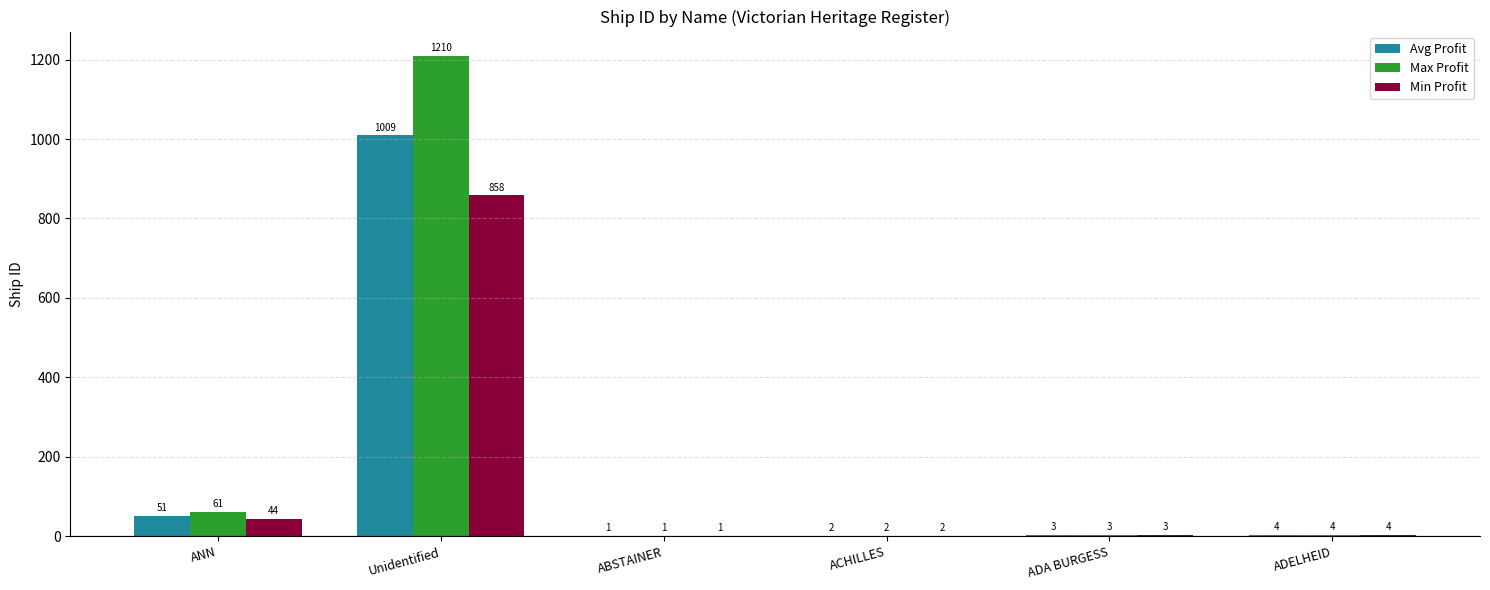

Between ANN and ABSTAINER, which series saw the biggest shift?

Max Profit